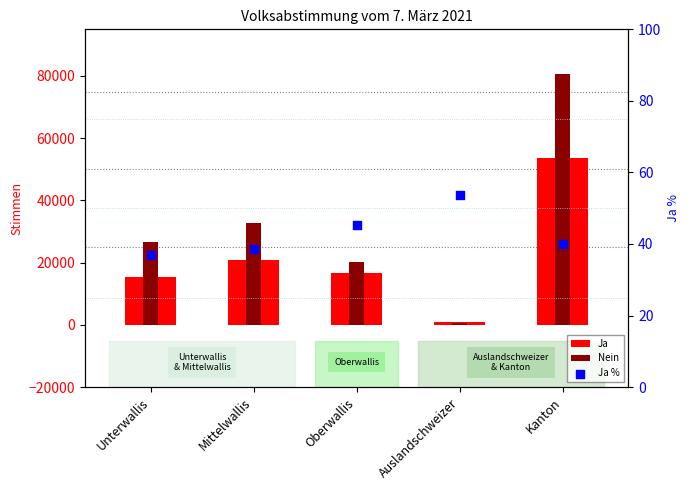

Which series contains the highest Y value?

Nein